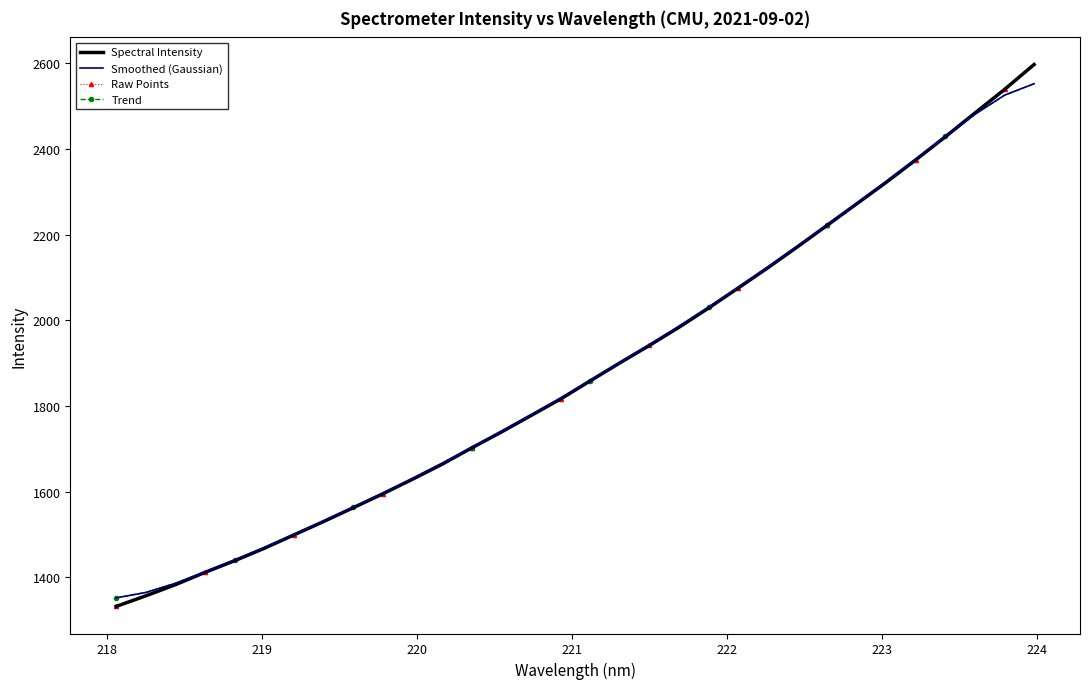

True or false: Smoothed (Gaussian) has more than 1 interior local peaks.

False